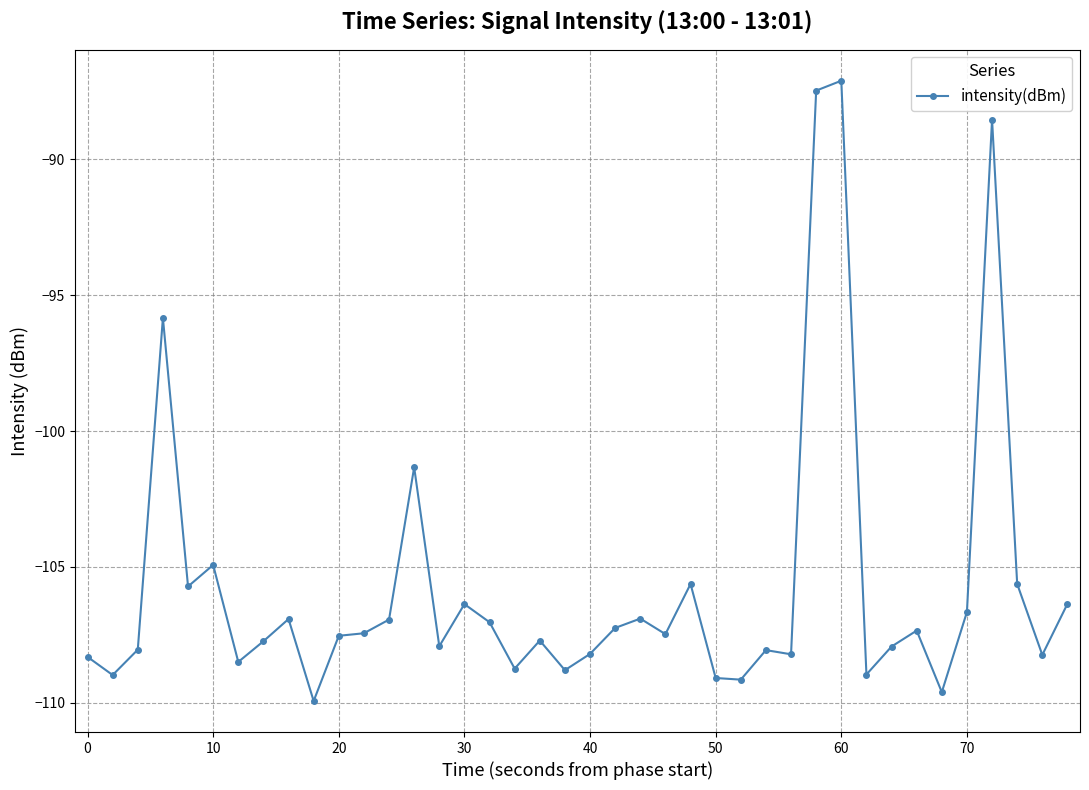

True or false: the data has more than 1 interior local peaks.

True